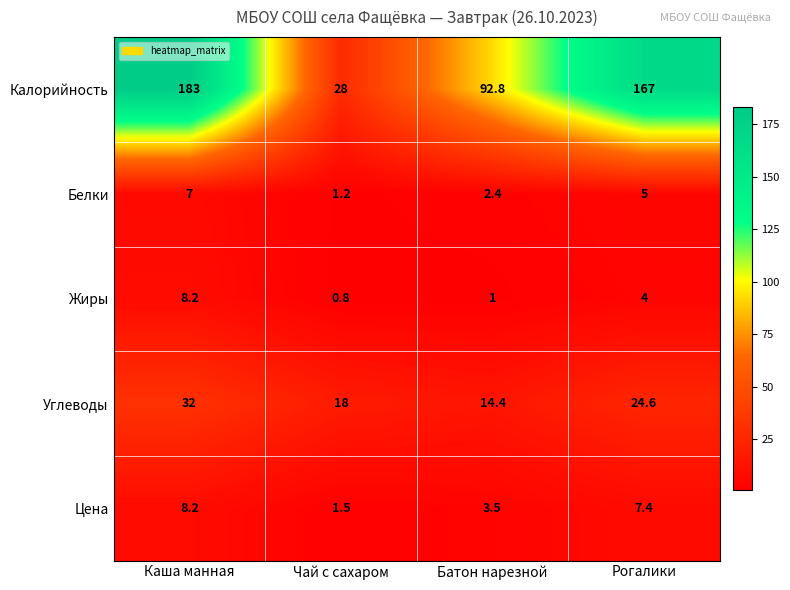

Which series has the largest total across all categories?

Калорийность